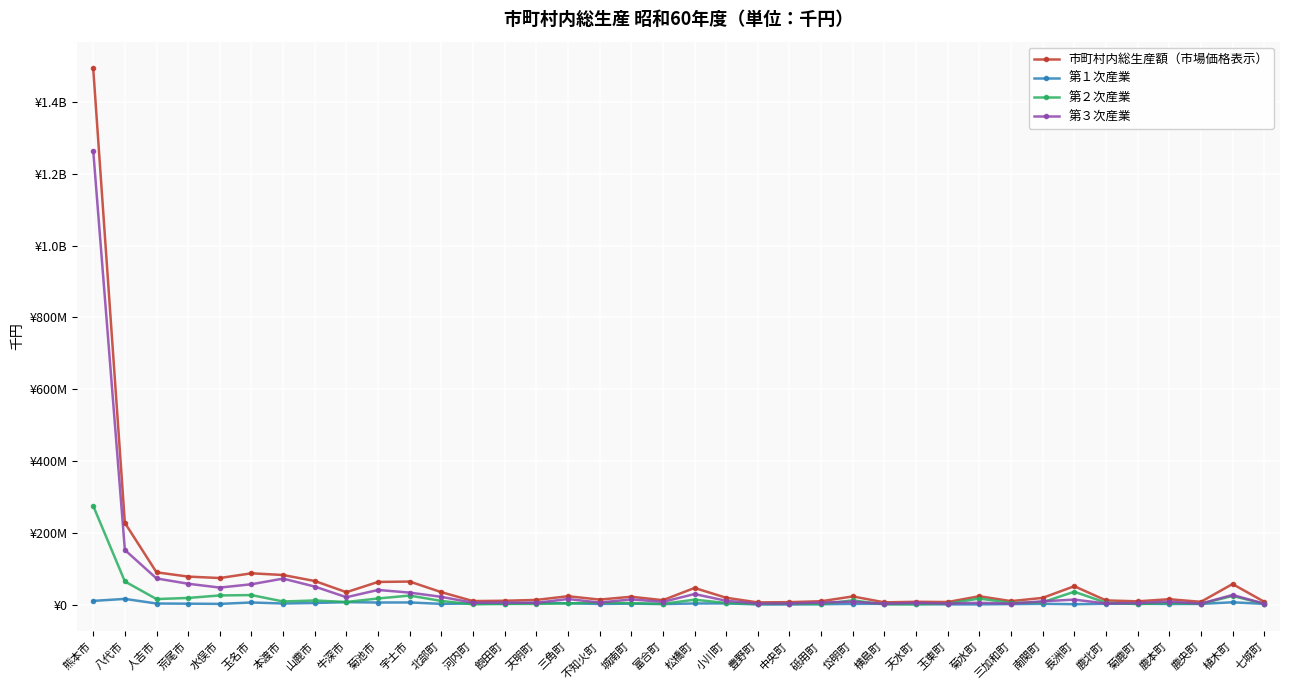

What is the total value across all series at 長洲町?

104560839